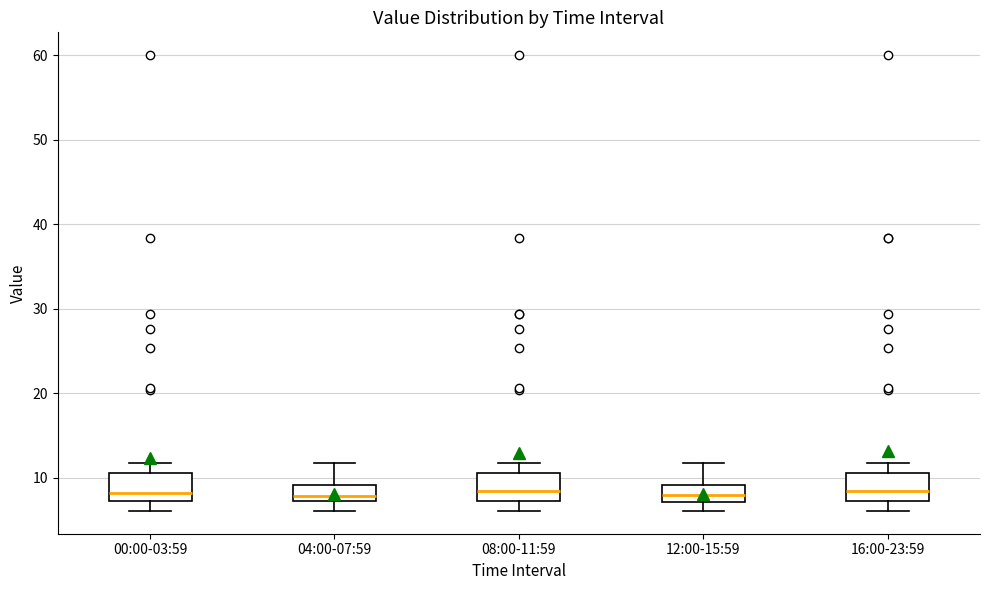

Reading left to right, read every box against the y-axis: the position of its median line, the range the box covers, and the ends of its whiskers. The values are not printed on the chart, so give them approximately, as read against the axis.

00:00-03:59: median 8, box 7 to 11, whiskers 6 to 12
04:00-07:59: median 8, box 7 to 9, whiskers 6 to 12
08:00-11:59: median 8, box 7 to 11, whiskers 6 to 12
12:00-15:59: median 8, box 7 to 9, whiskers 6 to 12
16:00-23:59: median 8, box 7 to 11, whiskers 6 to 12